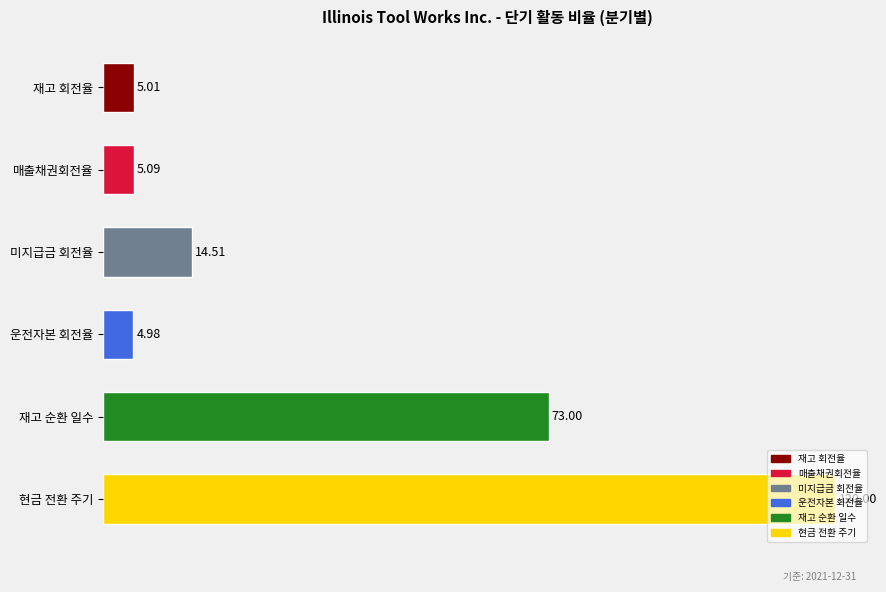

Which label corresponds to the largest value in the chart?

현금 전환 주기